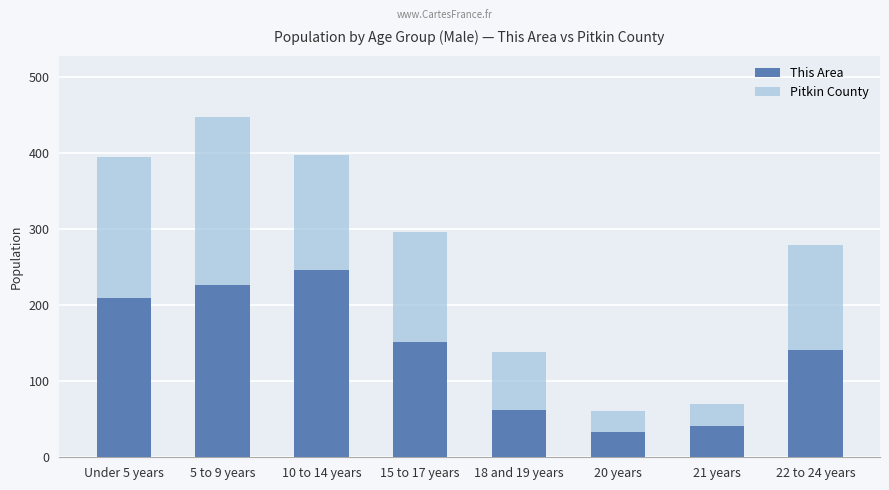

What is the maximum value shown in the chart?

448